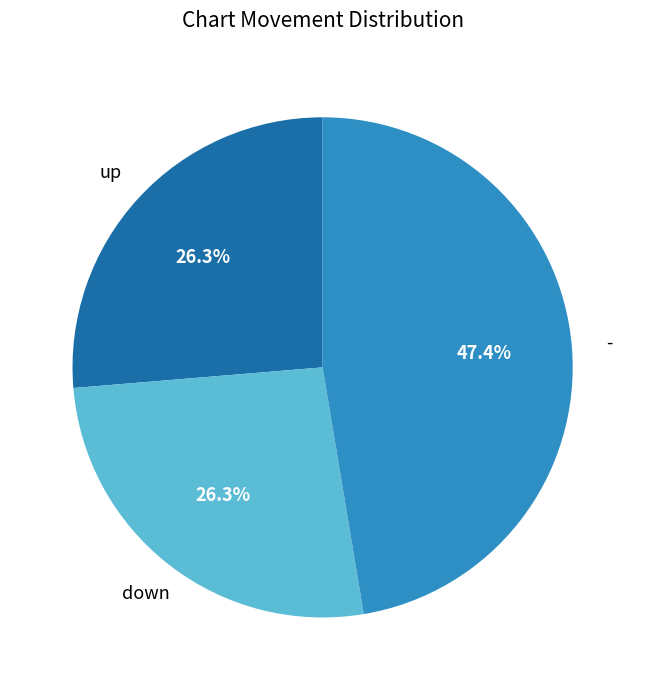

What percentage is the up slice, to the nearest percent?

26%